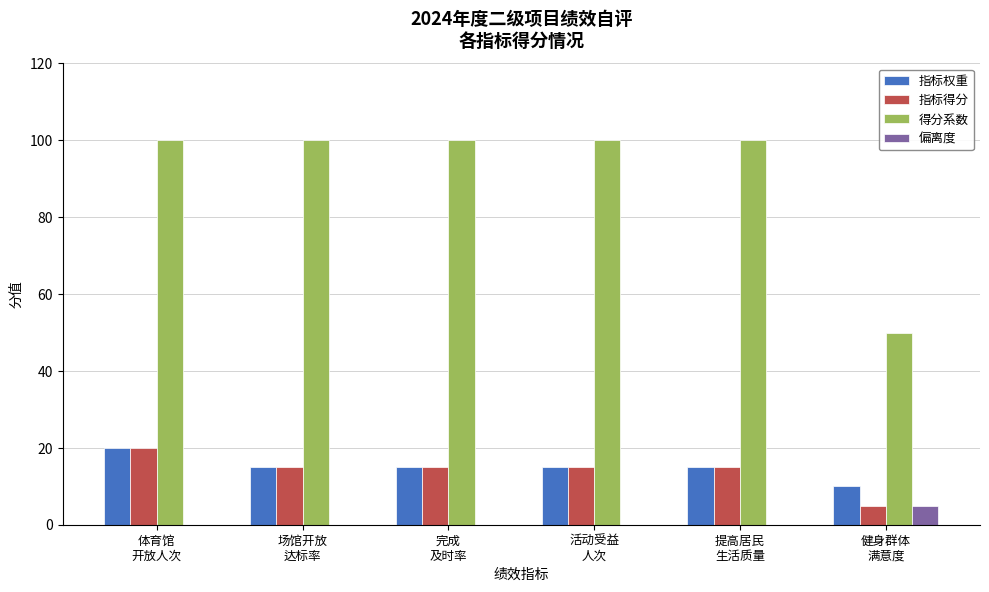

Reading left to right, list all the values displayed in this chart.

指标权重: 20	15	15	15	15	10
指标得分: 20	15	15	15	15	5
得分系数: 100	100	100	100	100	50
偏离度: 0	0	0	0	0	5